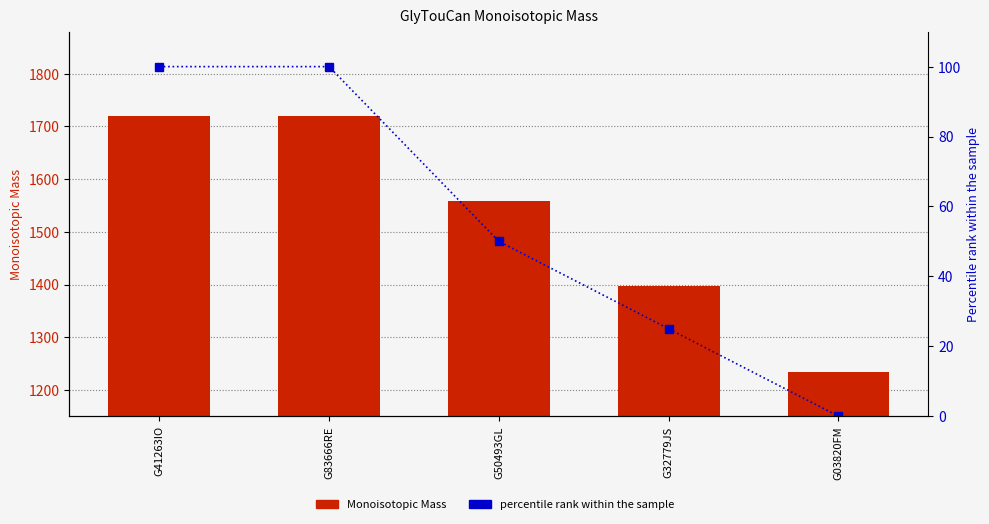

Between G83666RE and G32779JS, which series saw the biggest shift?

Monoisotopic Mass